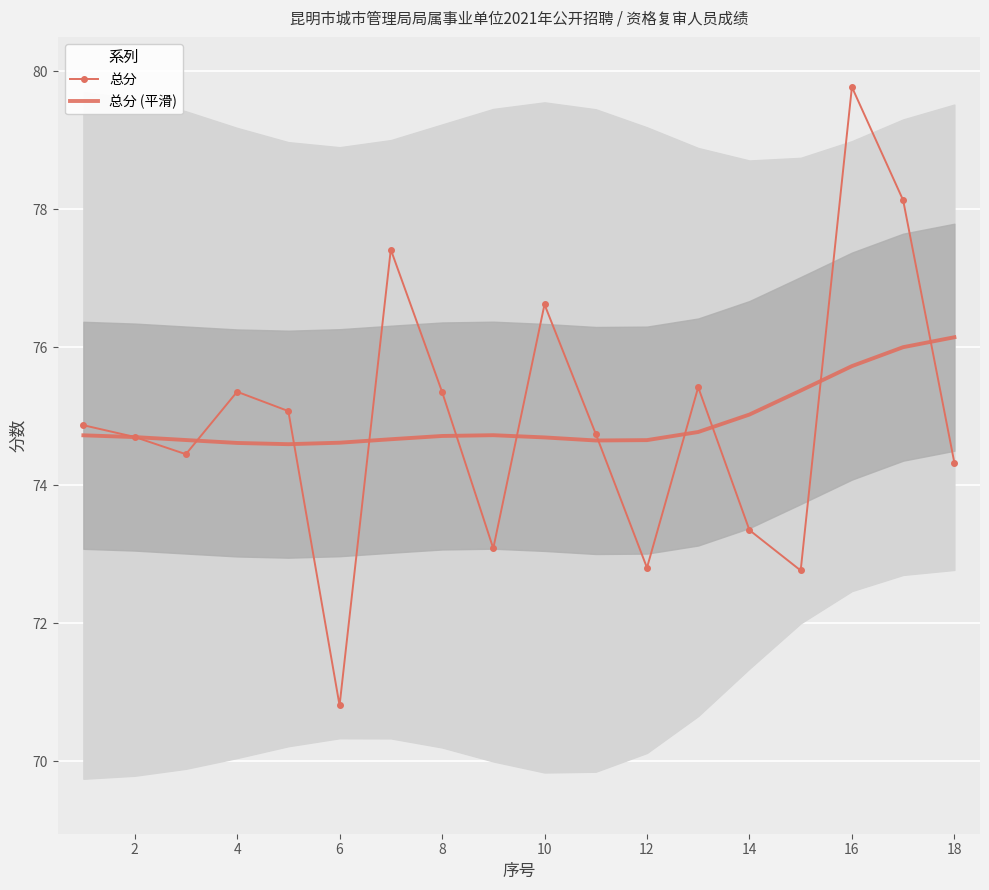

True or false: 总分 (平滑) has more than 0 interior local peaks.

True